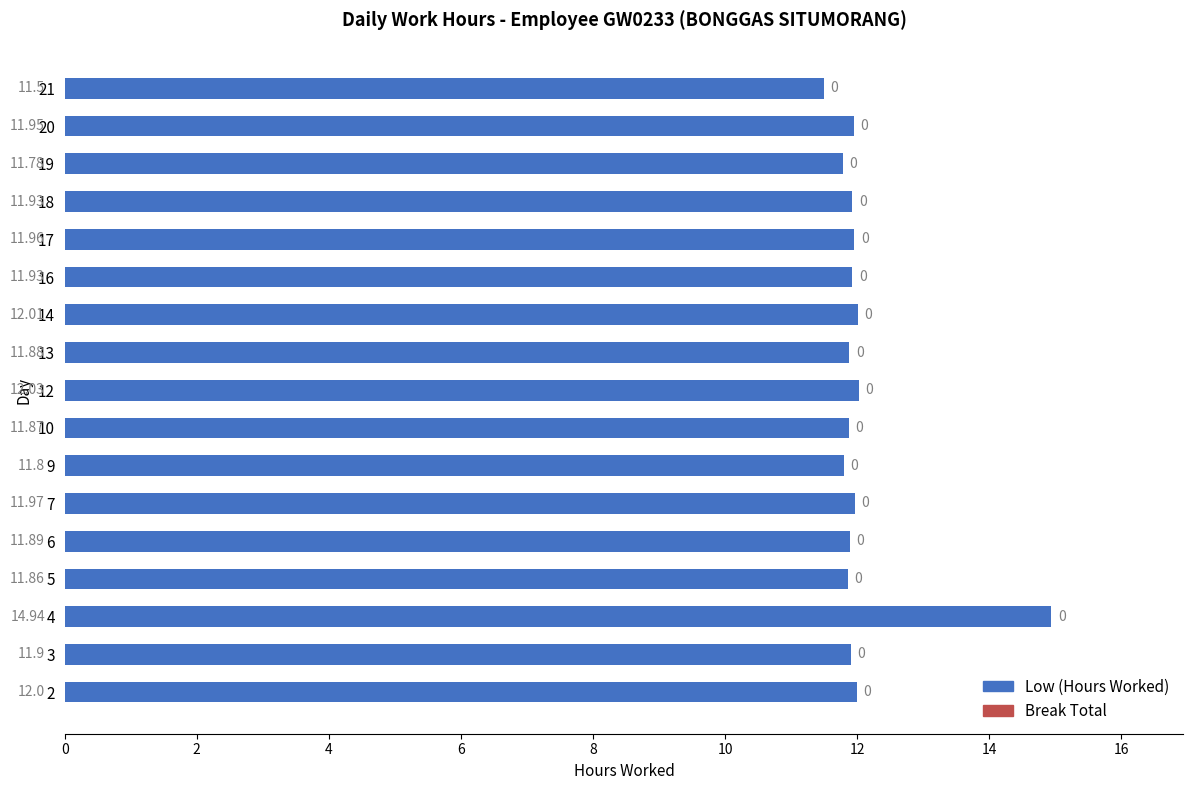

Between 4 and 10, which is larger?

4